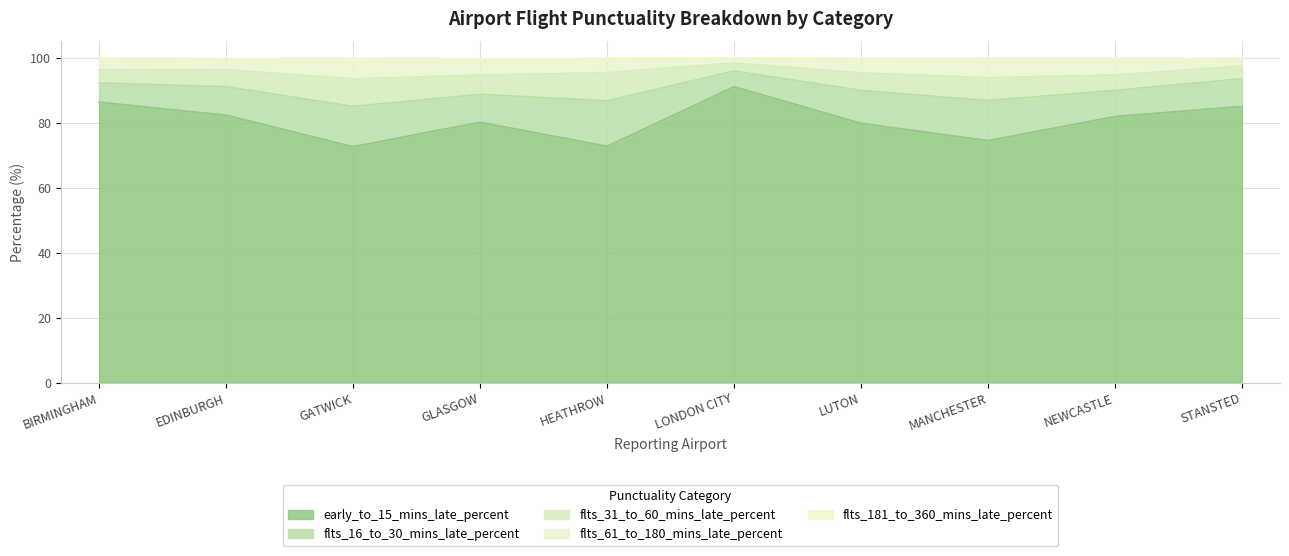

What is the difference between the maximum and second lowest values in the flts_181_to_360_mins_late_percent series?

1.0